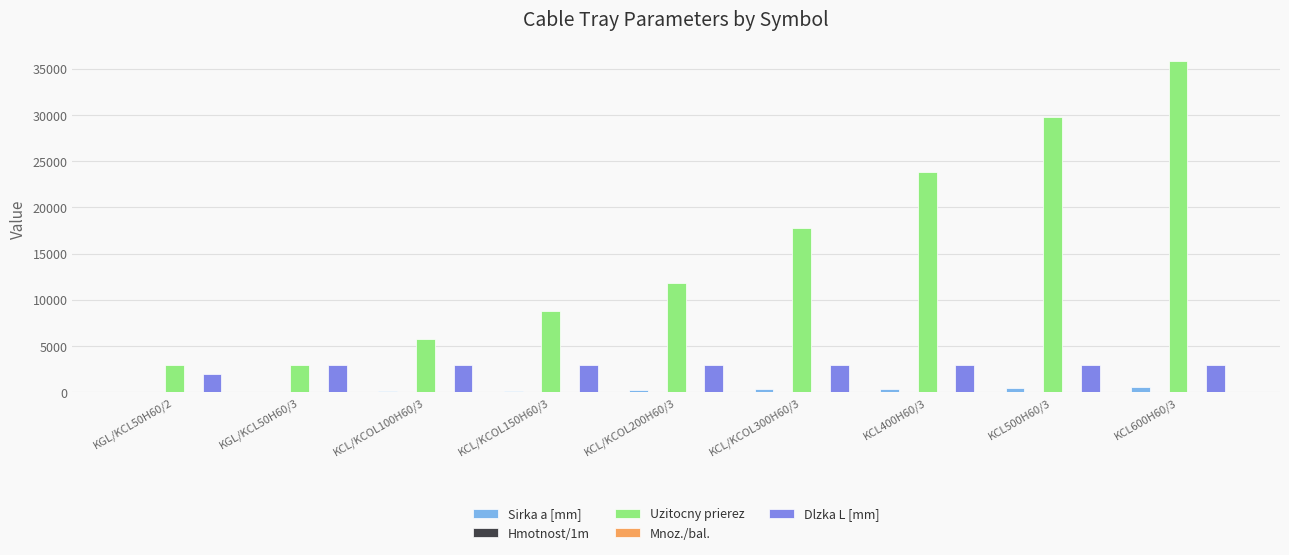

How many groups of bars are there?

9